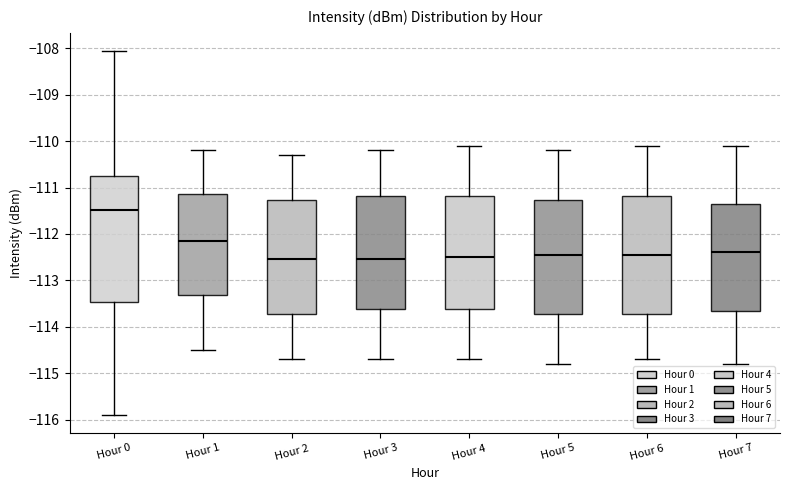

Where is the upper edge of the box for Hour 0 on the y-axis? The values are not printed on the chart, so give them approximately, as read against the axis.

-110.7